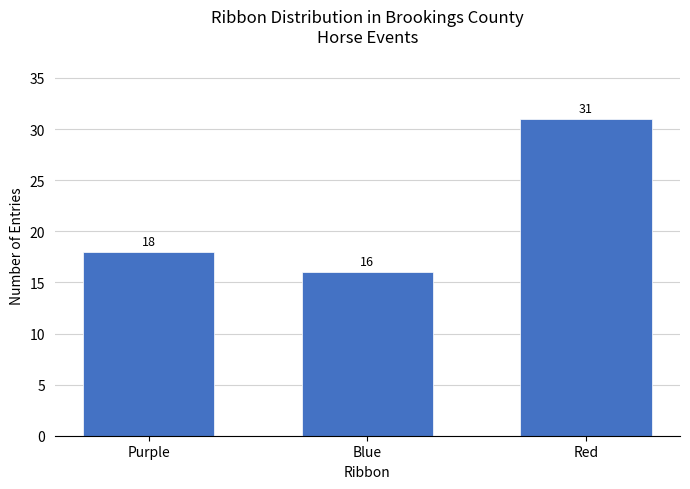

True or false: the data shows 5 at Blue.

False